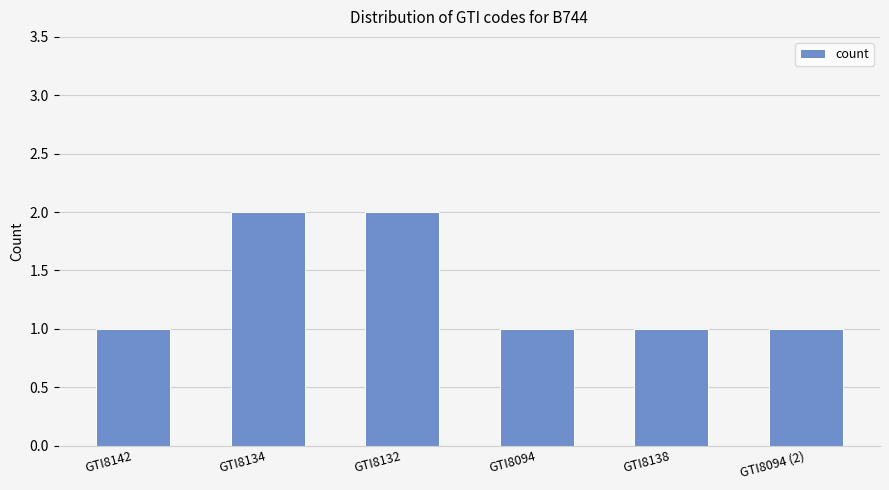

What is the change in value from GTI8134 to GTI8094?

-1